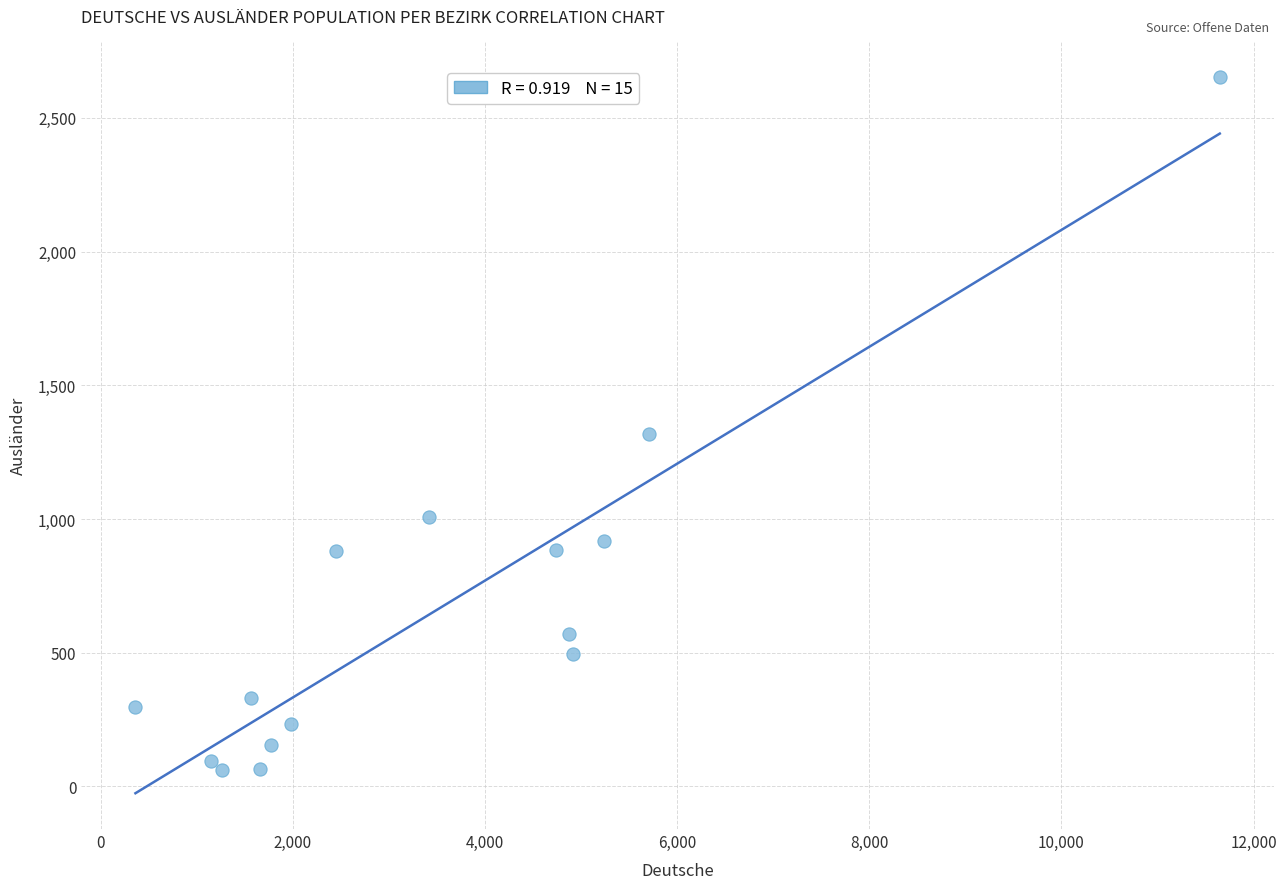

What Y value in the scatter plot is closest to 1356?

1318